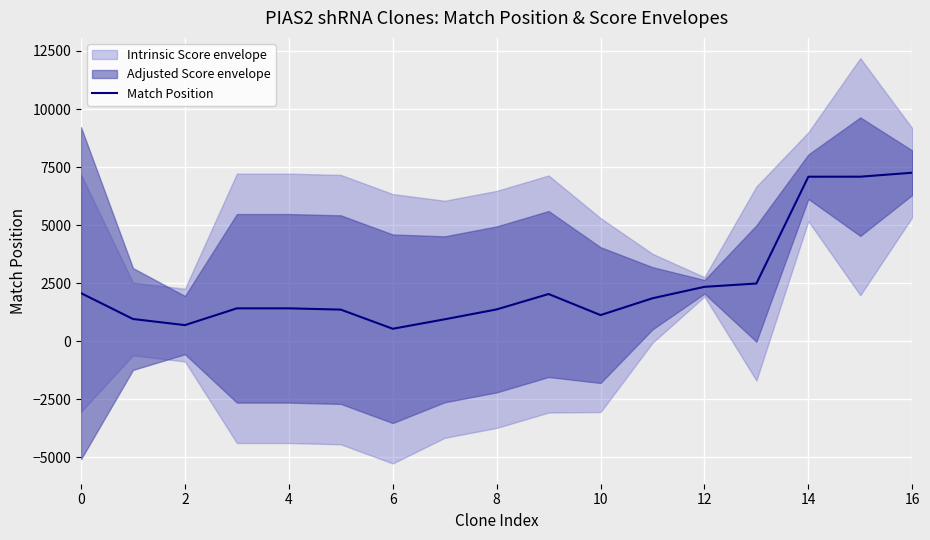

Reading left to right, transcribe all the data shown in this chart.

2065	952	688	1411	1411	1356	531	939	1365	2028	1120	1845	2338	2481	7083	7084	7255